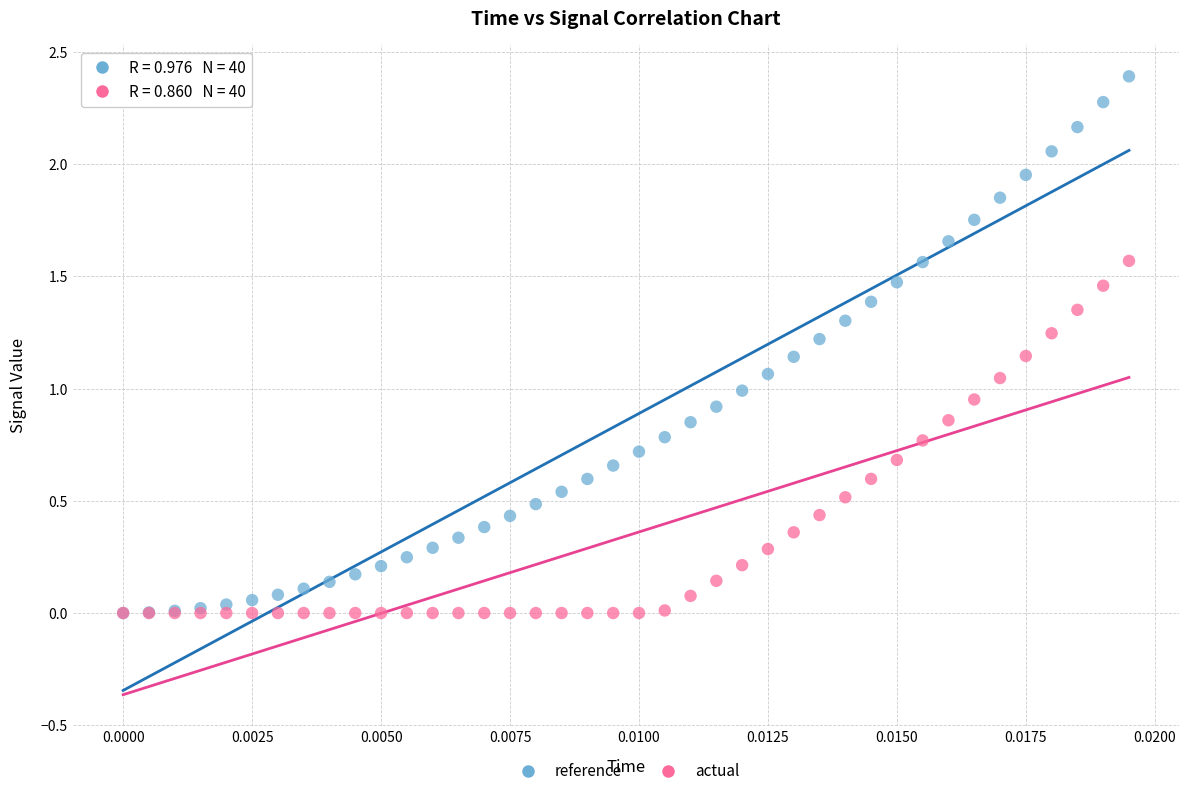

What are all the series names shown in the legend?

reference, actual